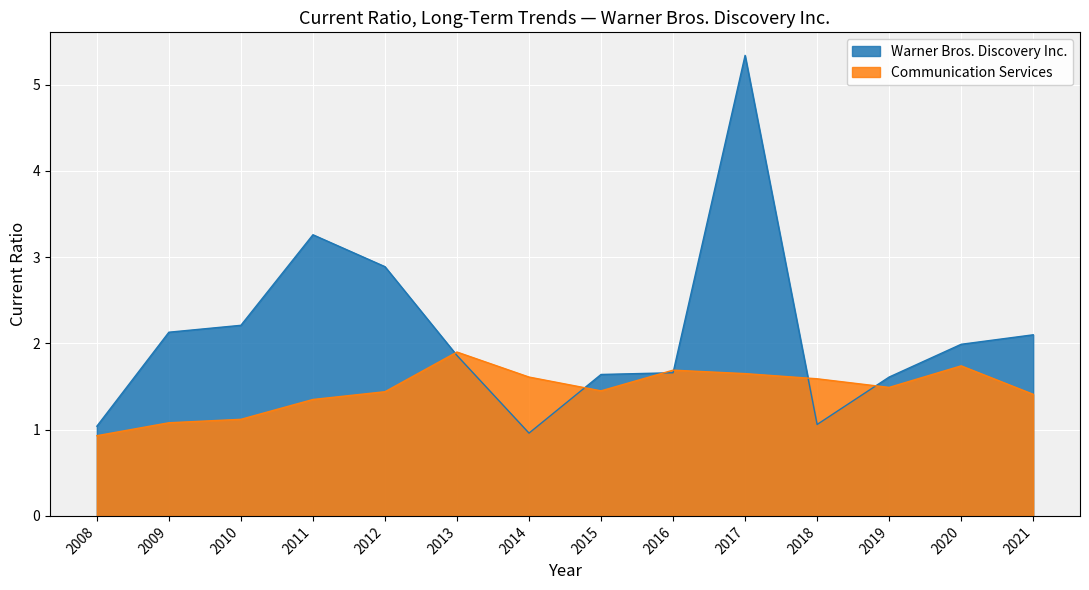

At which category is the sum across all series the highest?

2017